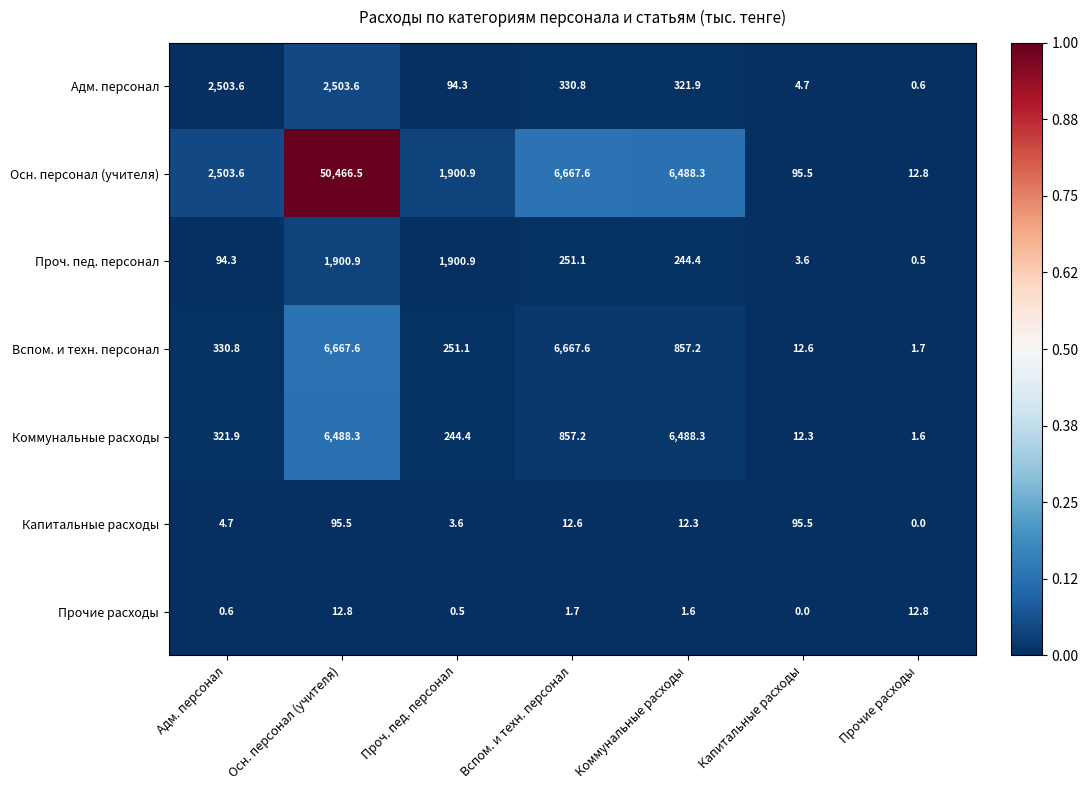

What is the sum of all Адм. персонал values?

5759.5